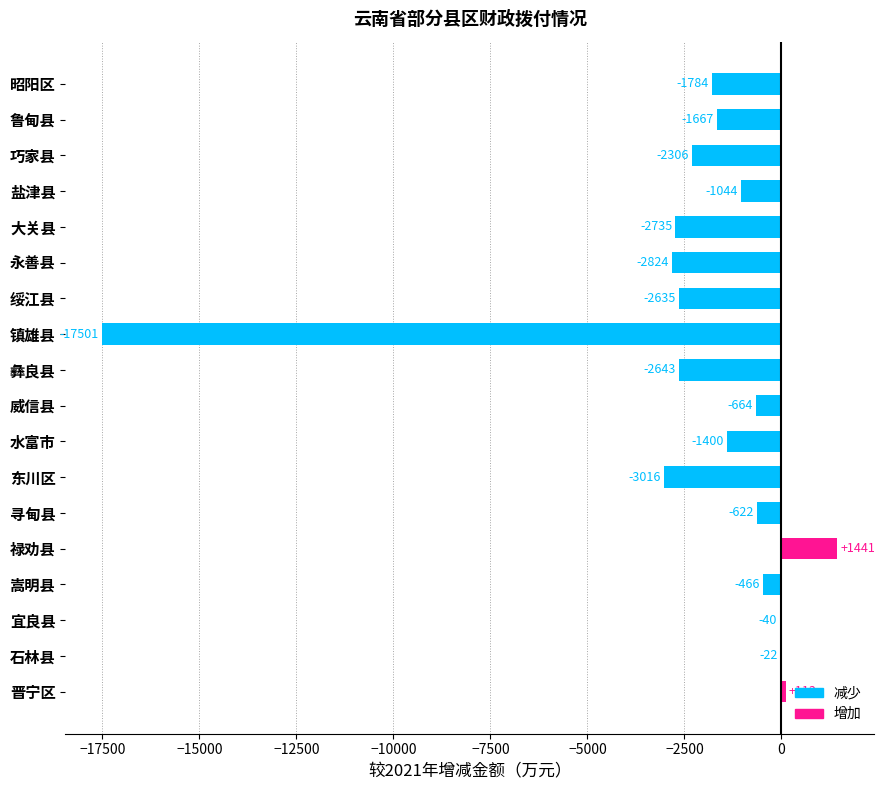

At which label is the value closest to -8030?

东川区